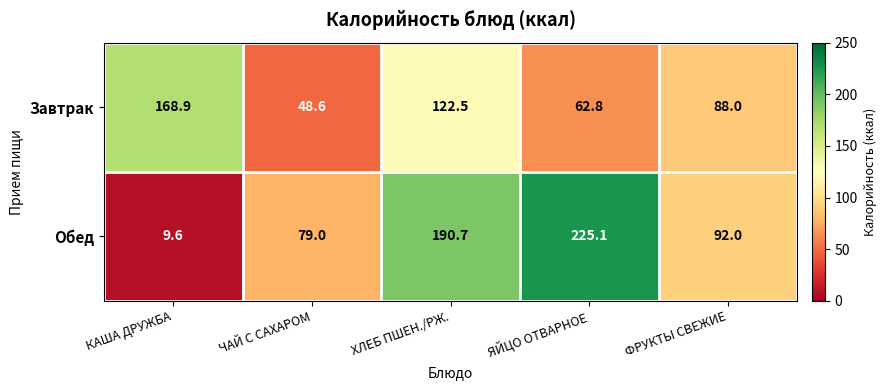

Reading right to left, list all the values displayed in this chart.

Завтрак: ФРУКТЫ СВЕЖИЕ=88.0	ЯЙЦО ОТВАРНОЕ=62.8	ХЛЕБ ПШЕН./РЖ.=122.5	ЧАЙ С САХАРОМ=48.6	КАША ДРУЖБА=168.9
Обед: ФРУКТЫ СВЕЖИЕ=92.0	ЯЙЦО ОТВАРНОЕ=225.1	ХЛЕБ ПШЕН./РЖ.=190.7	ЧАЙ С САХАРОМ=79.0	КАША ДРУЖБА=9.6